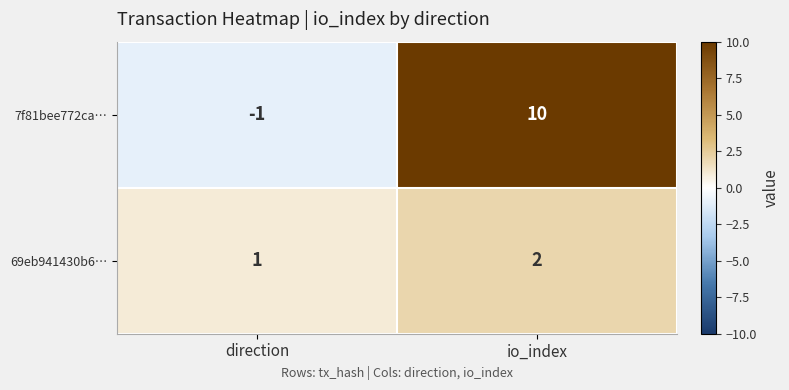

At which label is 7f81bee772ca… closest to 4?

direction